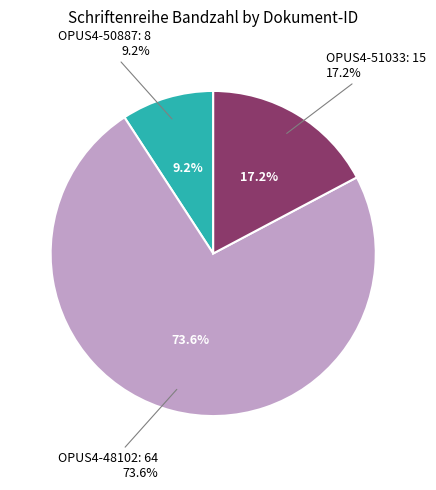

Which has a higher value, OPUS4-48102 or OPUS4-51033?

OPUS4-48102